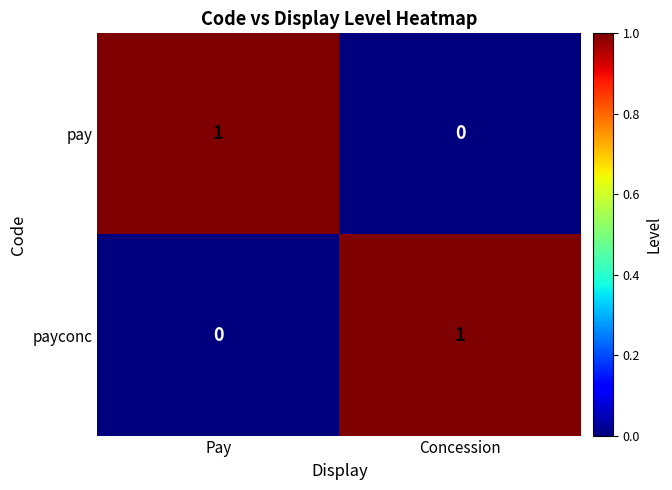

Where is payconc nearest to the value 0?

Pay